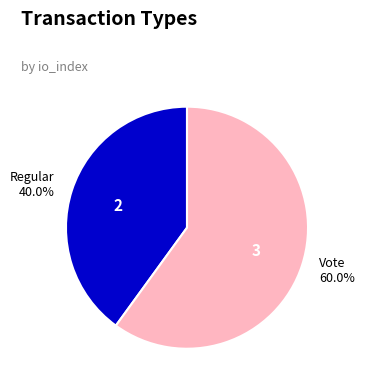

What percentage is the Regular slice, to the nearest percent?

40%